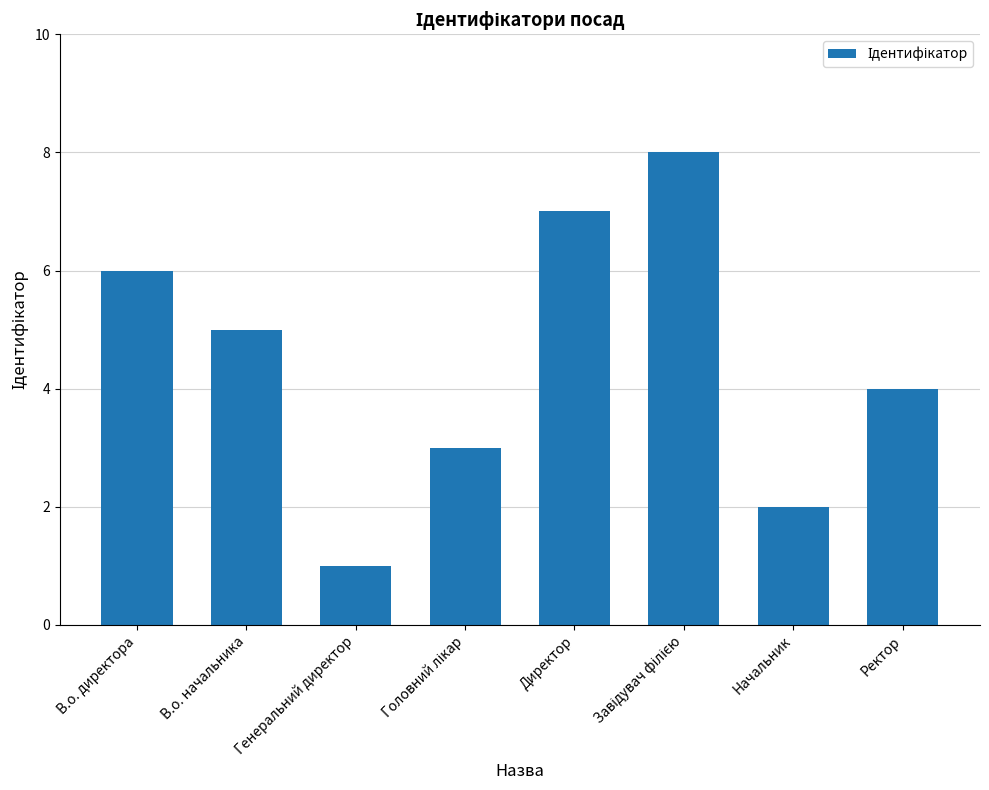

What is the difference between the maximum and second lowest values?

6